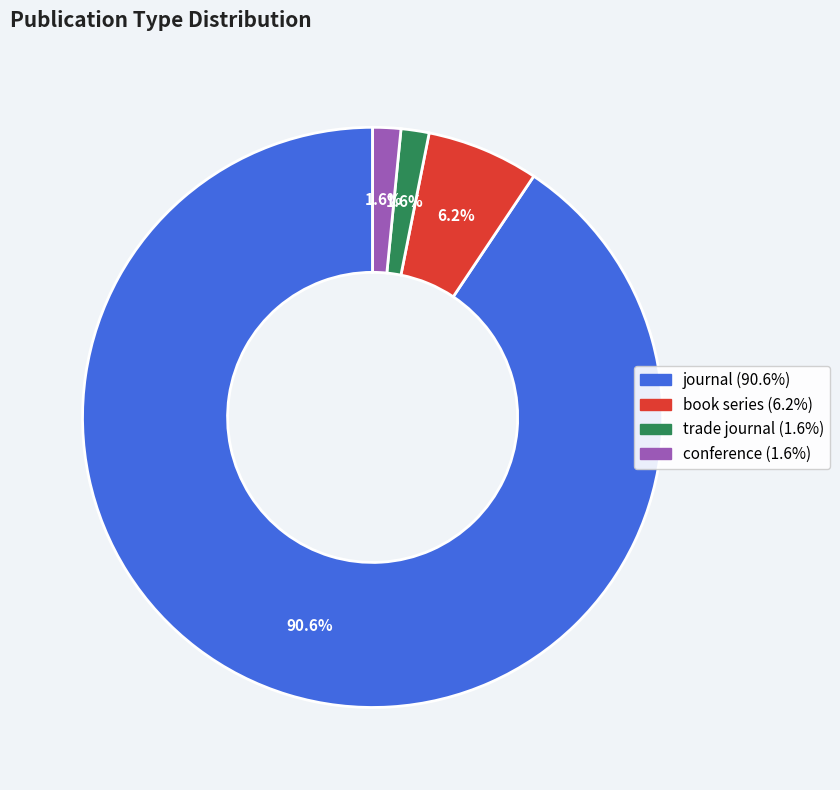

Count the number of slices in the pie.

4